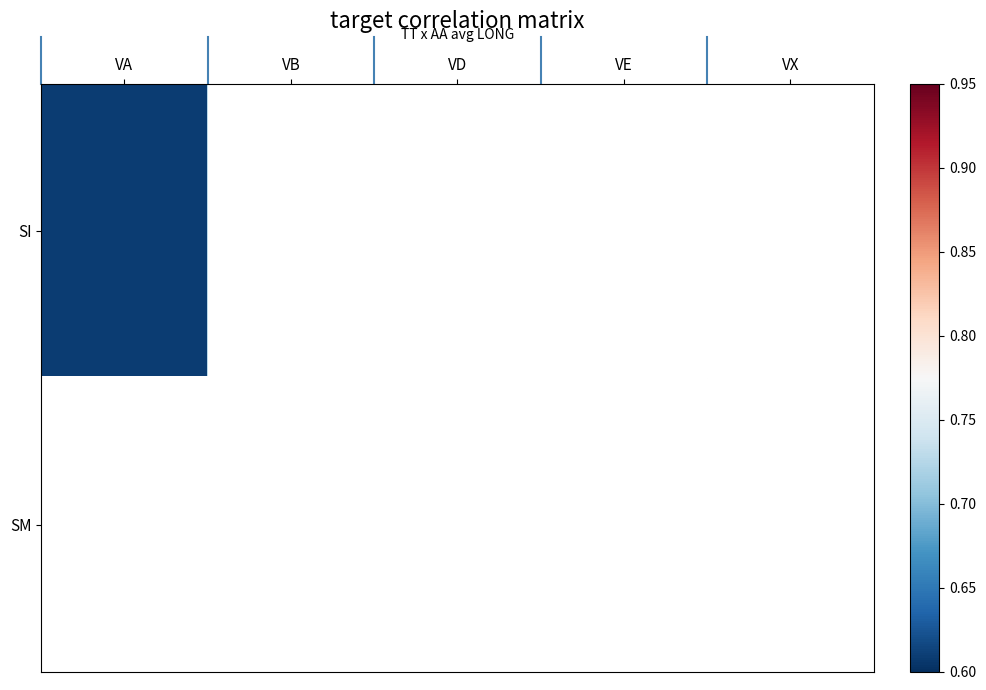

Rank the series at VA from lowest to highest value.

SI, SM